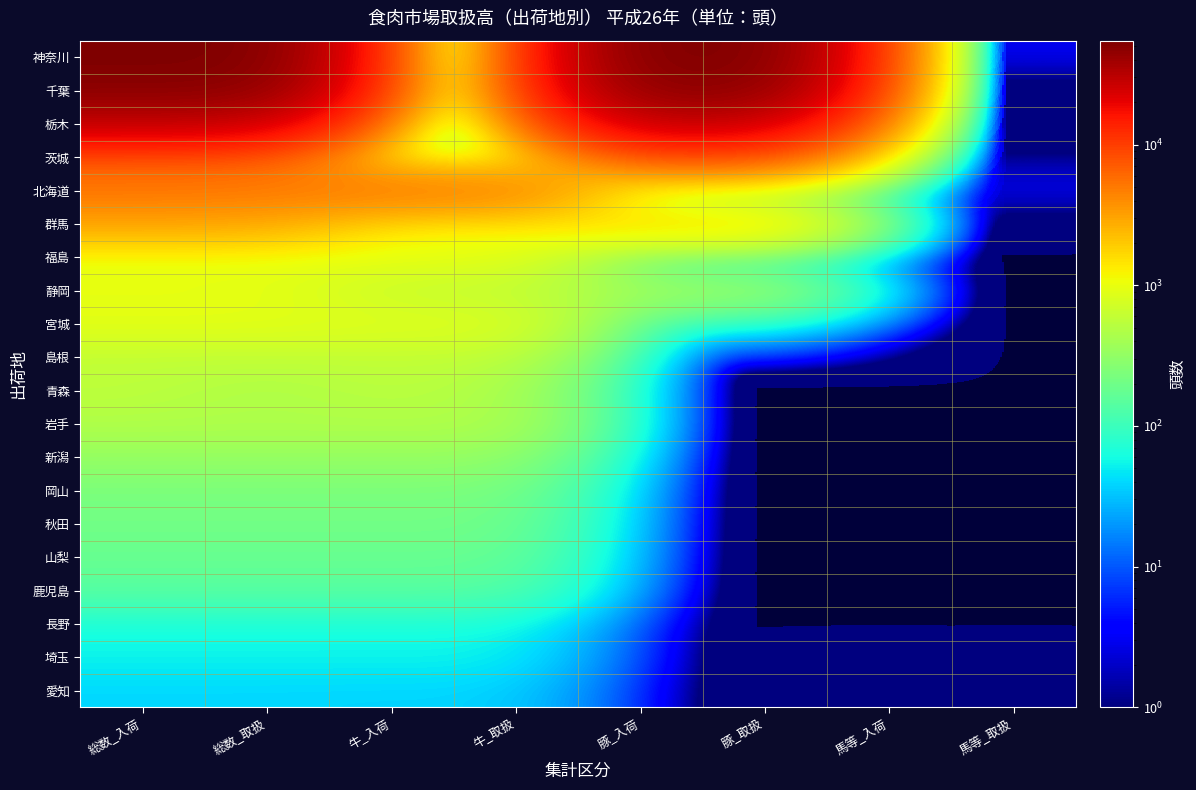

Reading left to right, extract all data points from this chart.

神奈川: 総数_入荷=54807	総数_取扱=54060	牛_入荷=0	牛_取扱=0	豚_入荷=53974	豚_取扱=53232	馬等_入荷=3	馬等_取扱=3
千葉: 総数_入荷=48046	総数_取扱=47815	牛_入荷=811	牛_取扱=811	豚_入荷=47235	豚_取扱=47004	馬等_入荷=0	馬等_取扱=0
栃木: 総数_入荷=26977	総数_取扱=25358	牛_入荷=122	牛_取扱=122	豚_入荷=26855	豚_取扱=25236	馬等_入荷=0	馬等_取扱=0
茨城: 総数_入荷=6882	総数_取扱=6878	牛_入荷=279	牛_取扱=278	豚_入荷=6602	豚_取扱=6599	馬等_入荷=1	馬等_取扱=1
北海道: 総数_入荷=5218	総数_取扱=4975	牛_入荷=5215	牛_取扱=4972	豚_入荷=0	豚_取扱=0	馬等_入荷=3	馬等_取扱=3
群馬: 総数_入荷=2951	総数_取扱=2950	牛_入荷=1222	牛_取扱=1222	豚_入荷=1729	豚_取扱=1728	馬等_入荷=0	馬等_取扱=0
福島: 総数_入荷=966	総数_取扱=964	牛_入荷=966	牛_取扱=964	豚_入荷=0	豚_取扱=0	馬等_入荷=0	馬等_取扱=0
静岡: 総数_入荷=962	総数_取扱=961	牛_入荷=569	牛_取扱=568	豚_入荷=393	豚_取扱=393	馬等_入荷=0	馬等_取扱=0
宮城: 総数_入荷=937	総数_取扱=935	牛_入荷=886	牛_取扱=884	豚_入荷=51	豚_取扱=51	馬等_入荷=0	馬等_取扱=0
島根: 総数_入荷=577	総数_取扱=576	牛_入荷=577	牛_取扱=576	豚_入荷=0	豚_取扱=0	馬等_入荷=0	馬等_取扱=0
青森: 総数_入荷=565	総数_取扱=419	牛_入荷=565	牛_取扱=419	豚_入荷=0	豚_取扱=0	馬等_入荷=0	馬等_取扱=0
岩手: 総数_入荷=467	総数_取扱=467	牛_入荷=467	牛_取扱=467	豚_入荷=0	豚_取扱=0	馬等_入荷=0	馬等_取扱=0
新潟: 総数_入荷=322	総数_取扱=321	牛_入荷=322	牛_取扱=321	豚_入荷=0	豚_取扱=0	馬等_入荷=0	馬等_取扱=0
岡山: 総数_入荷=229	総数_取扱=228	牛_入荷=229	牛_取扱=228	豚_入荷=0	豚_取扱=0	馬等_入荷=0	馬等_取扱=0
秋田: 総数_入荷=204	総数_取扱=204	牛_入荷=204	牛_取扱=204	豚_入荷=0	豚_取扱=0	馬等_入荷=0	馬等_取扱=0
山梨: 総数_入荷=179	総数_取扱=179	牛_入荷=179	牛_取扱=179	豚_入荷=0	豚_取扱=0	馬等_入荷=0	馬等_取扱=0
鹿児島: 総数_入荷=143	総数_取扱=143	牛_入荷=143	牛_取扱=143	豚_入荷=0	豚_取扱=0	馬等_入荷=0	馬等_取扱=0
長野: 総数_入荷=62	総数_取扱=62	牛_入荷=62	牛_取扱=62	豚_入荷=0	豚_取扱=0	馬等_入荷=0	馬等_取扱=0
埼玉: 総数_入荷=54	総数_取扱=54	牛_入荷=54	牛_取扱=54	豚_入荷=0	豚_取扱=0	馬等_入荷=0	馬等_取扱=0
愛知: 総数_入荷=39	総数_取扱=39	牛_入荷=38	牛_取扱=38	豚_入荷=0	豚_取扱=0	馬等_入荷=1	馬等_取扱=1